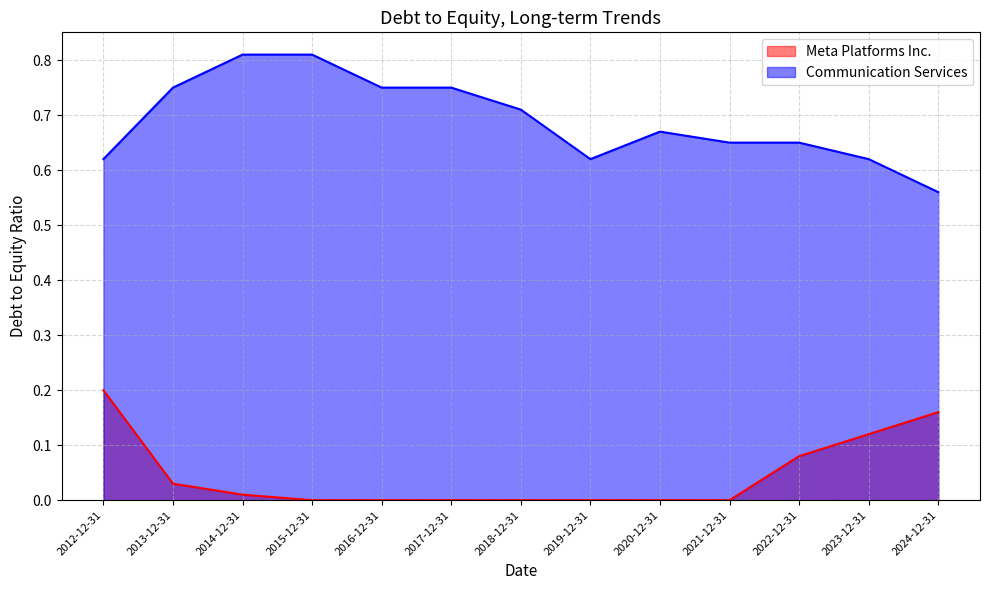

What is the label of the 11th point from the right?

2014-12-31